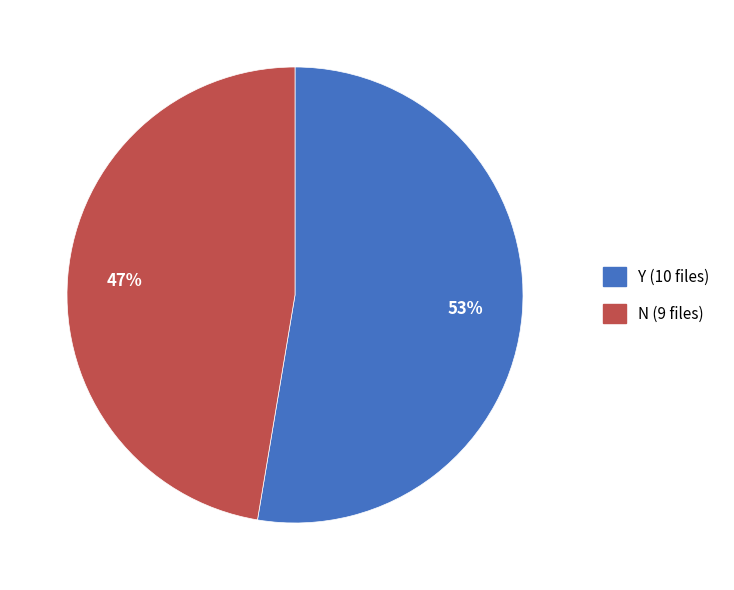

What is the smallest slice in the pie chart?

N (9 files)